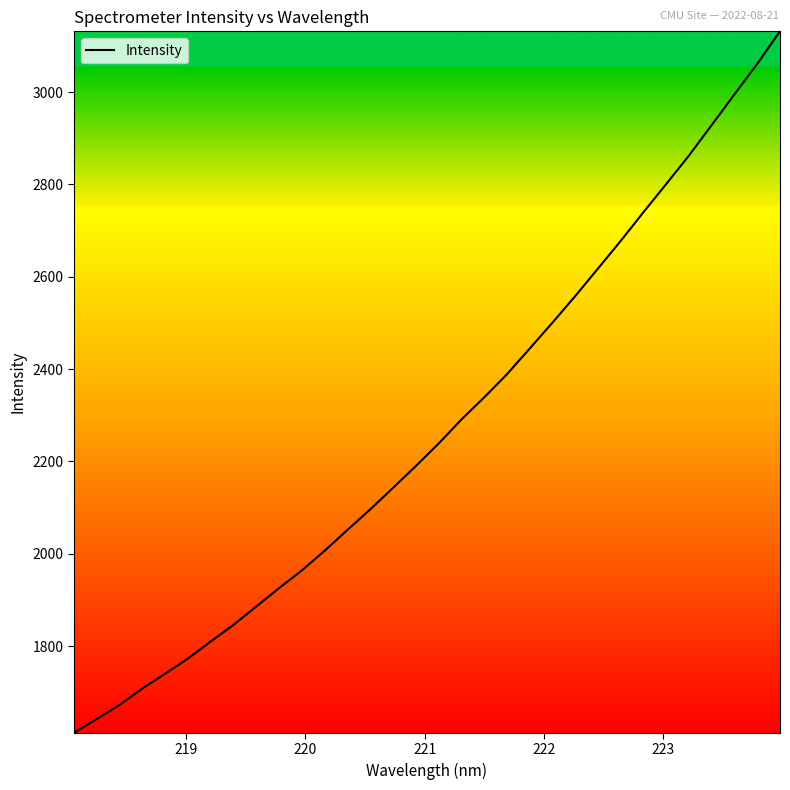

What is the minimum value shown in the chart?

1612.5